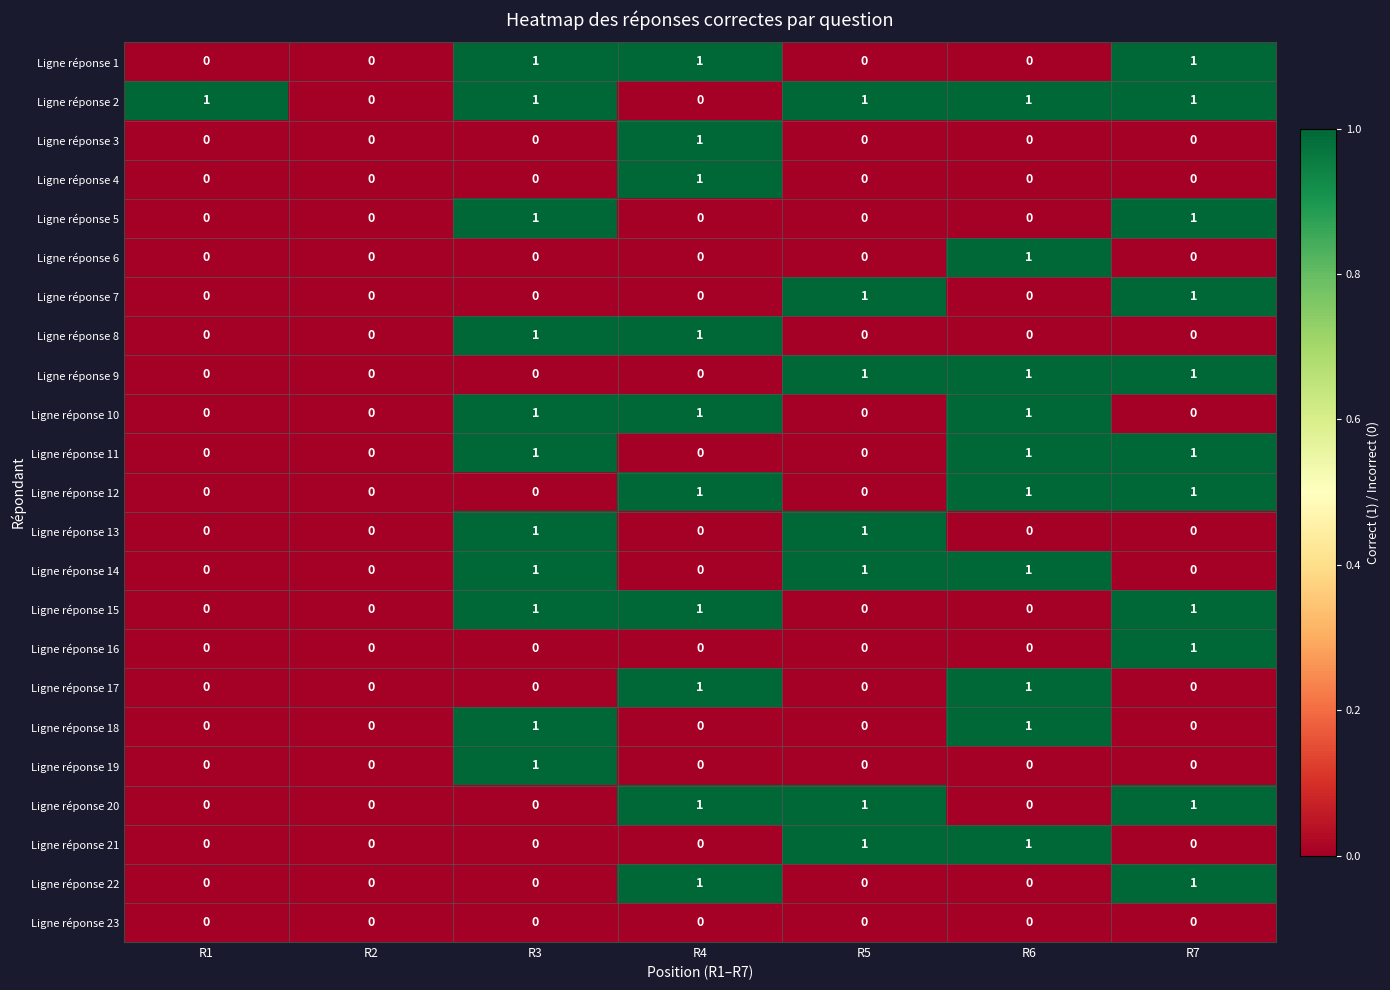

True or false: Ligne réponse 15 has a value of 0 at R2.

True